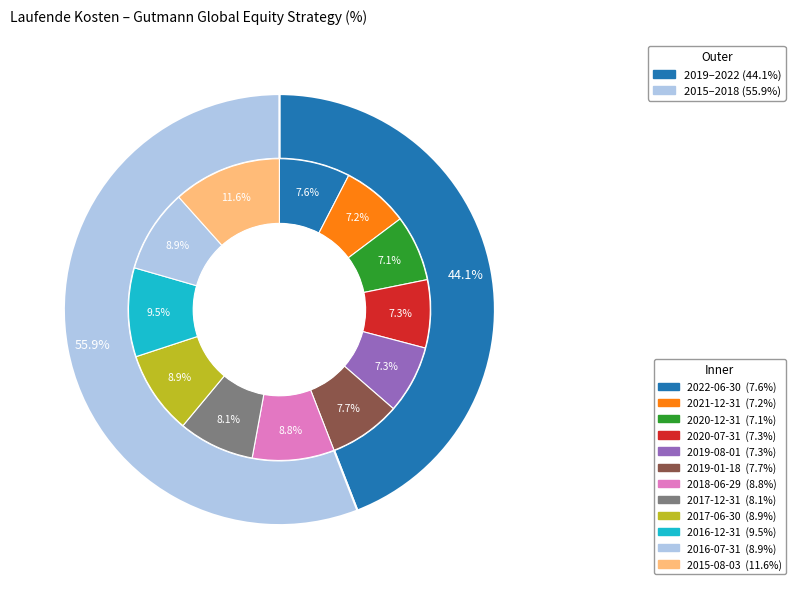

To the nearest percent, what is the combined percentage of 2019-01-18 and 2017-12-31?

16%